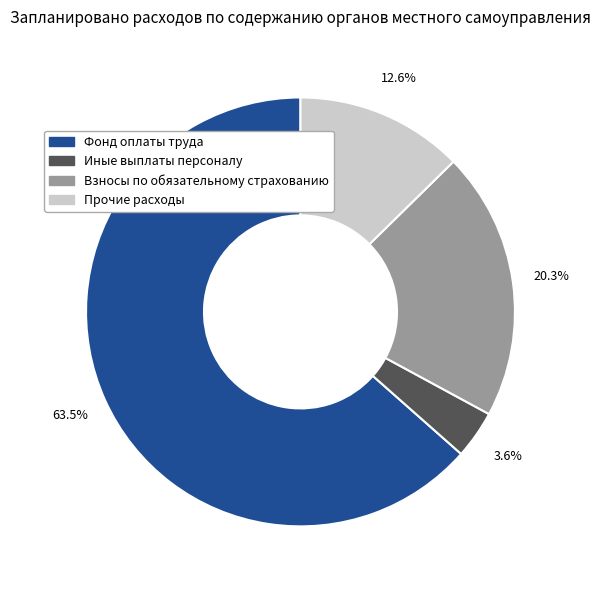

To the nearest percent, what is the combined percentage of Взносы по обязательному страхованию and Фонд оплаты труда?

84%